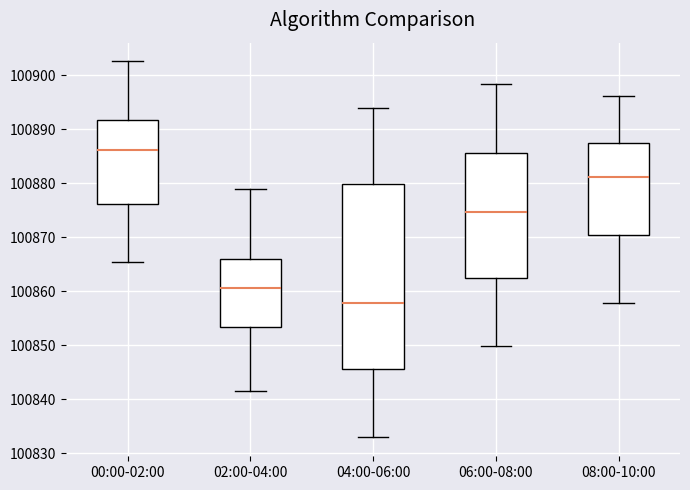

Where does the lower whisker of the box for 08:00-10:00 end on the y-axis? The values are not printed on the chart, so give them approximately, as read against the axis.

100858